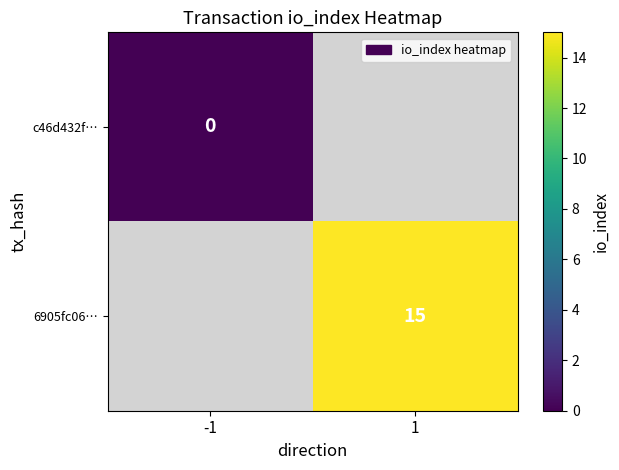

At which category does the chart reach its minimum across all series?

-1